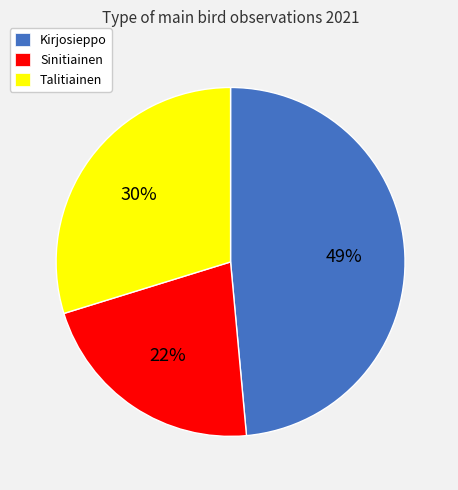

To the nearest percent, what percentage of the pie is Sinitiainen?

22%